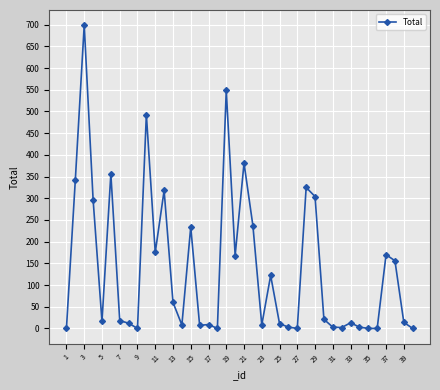

True or false: the data has more than 1 interior local peaks.

True